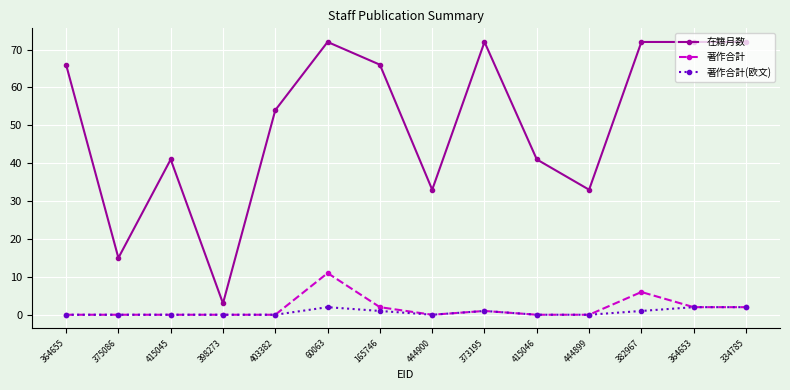

Which series has the largest total across all categories?

在籍月数